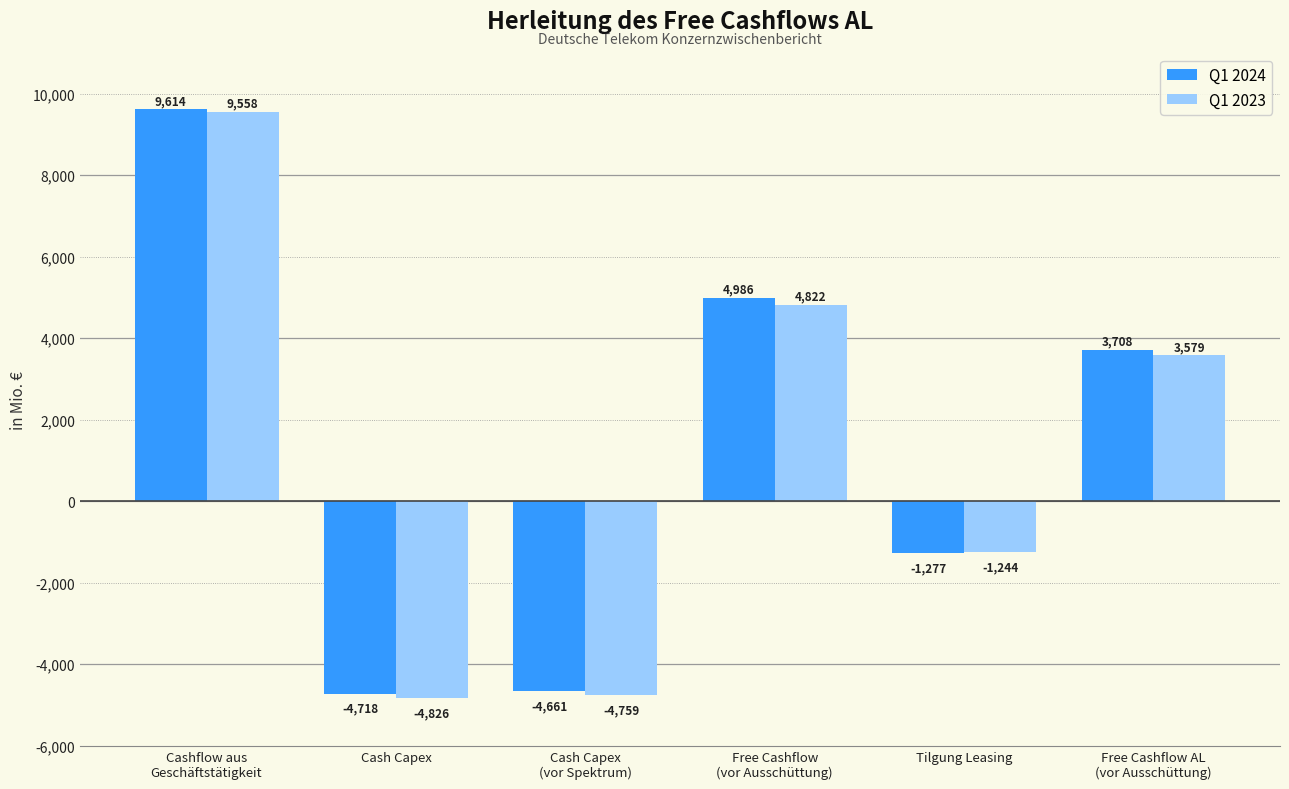

The value of Q1 2023 at Tilgung Leasing is -1244. True or false?

True